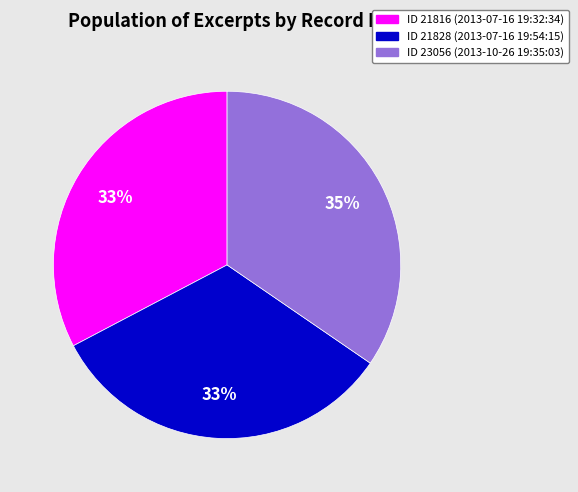

To the nearest percent, what is the average slice percentage?

33%